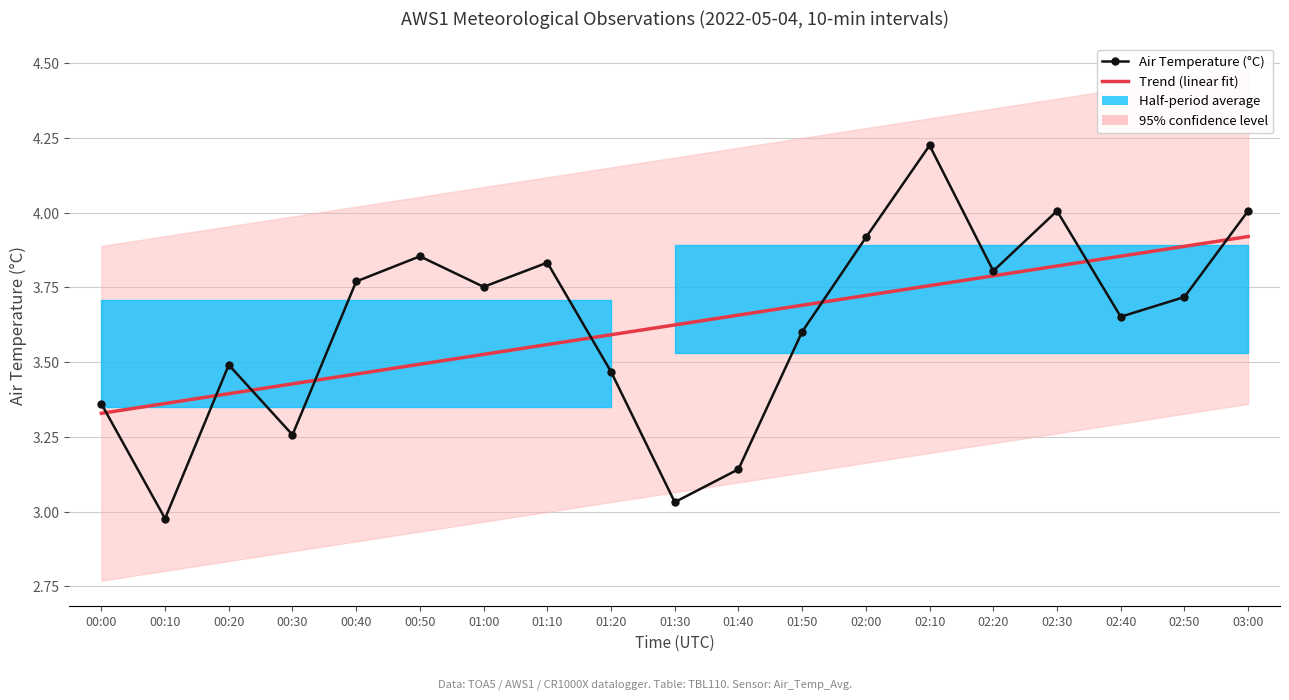

Is the value of Trend (linear fit) at 01:30 greater than the value of Air Temperature (°C) at 02:10?

No